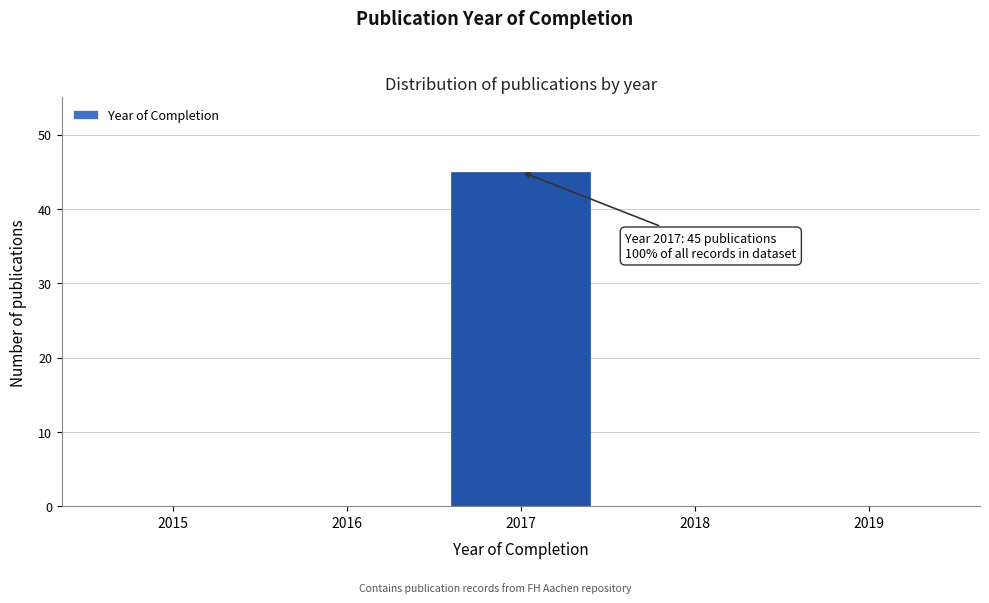

Which range on the x-axis has the tallest bar?

2016.5 to 2017.5